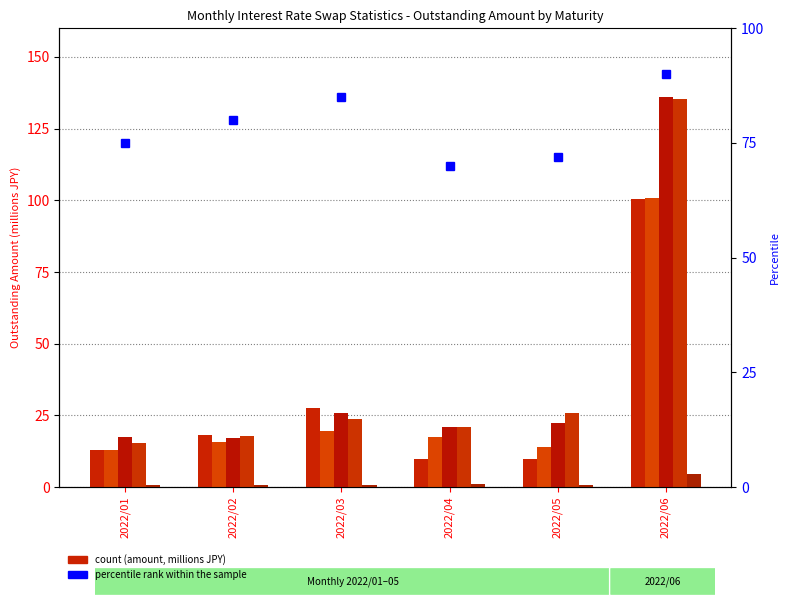

What is the value of the 2-5Y bar at the 2nd from the left?

15.6